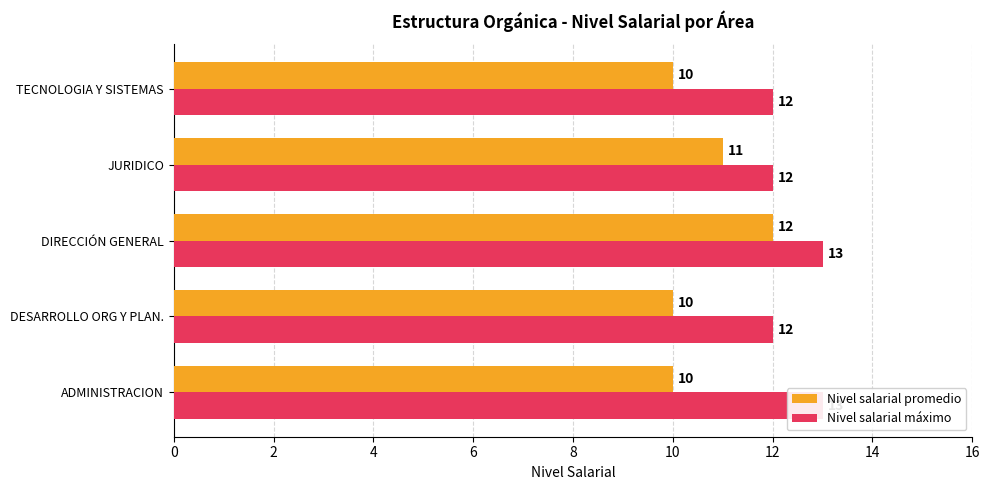

Rank the series at DIRECCIÓN GENERAL from lowest to highest value.

Nivel salarial promedio, Nivel salarial máximo